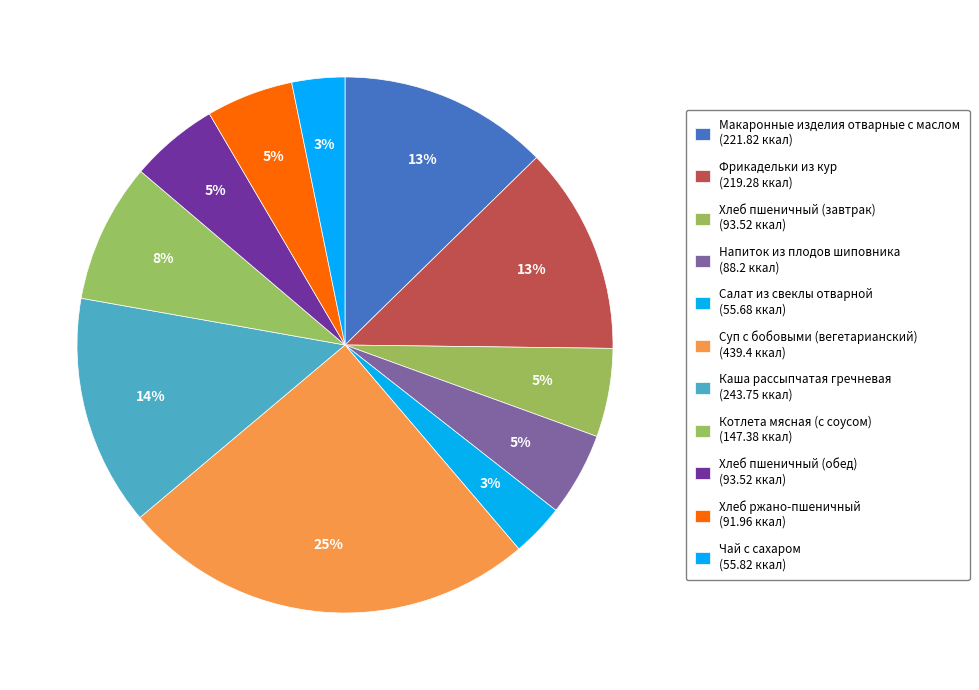

What is the ratio of the value at Хлеб пшеничный (обед) to the value at Напиток из плодов шиповника?

1.1